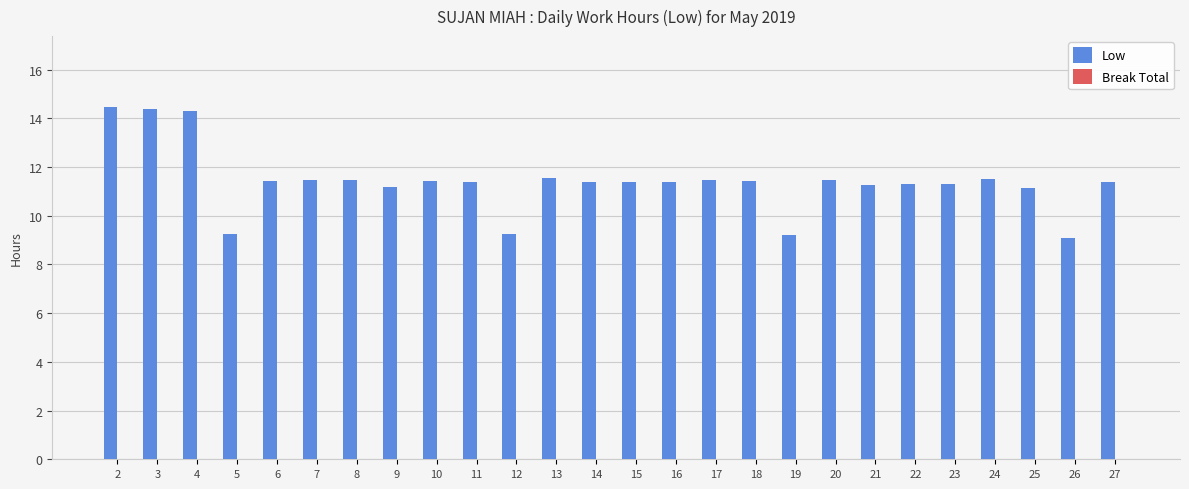

What is the smallest value displayed?

9.1